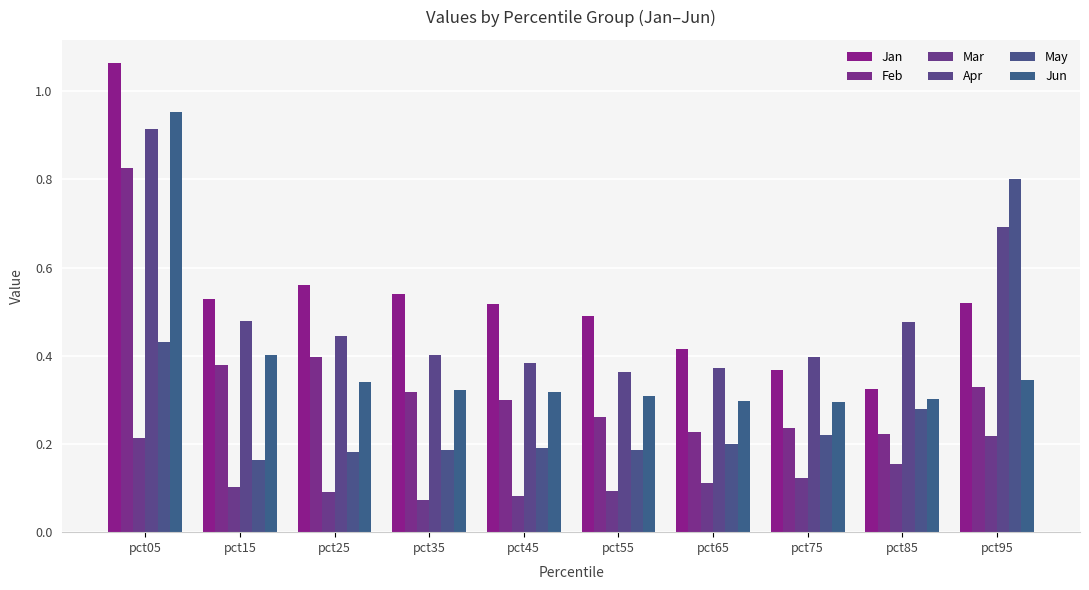

How many bars are there in total?

60